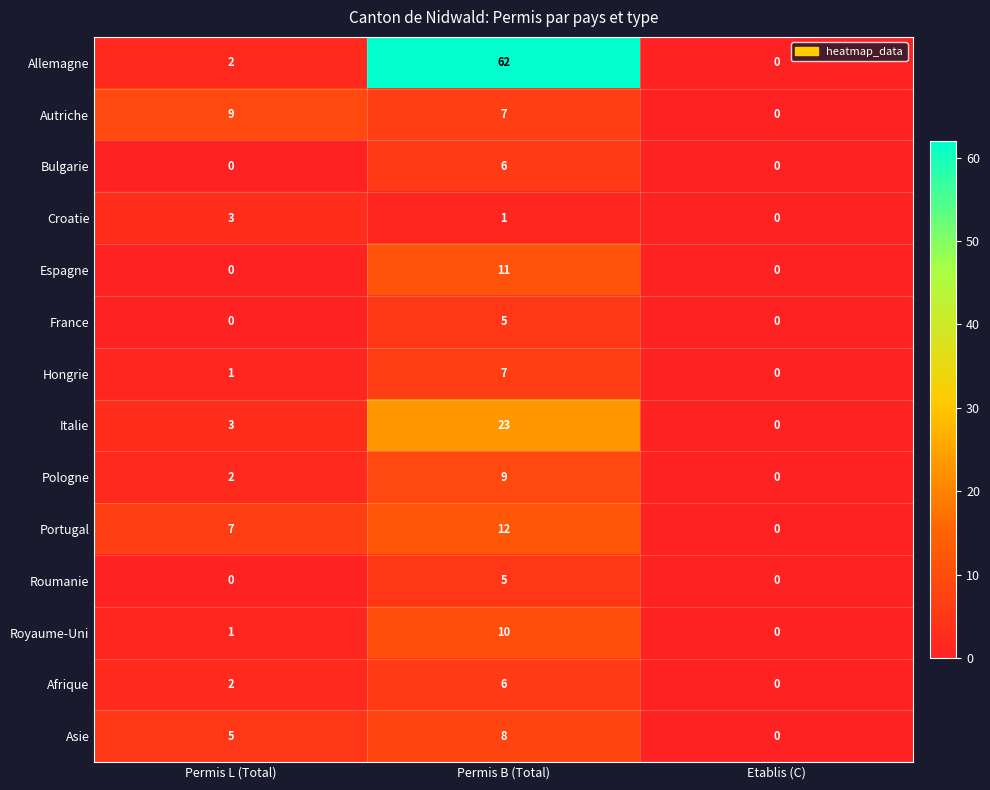

How many Espagne values are between 0 and 11?

3